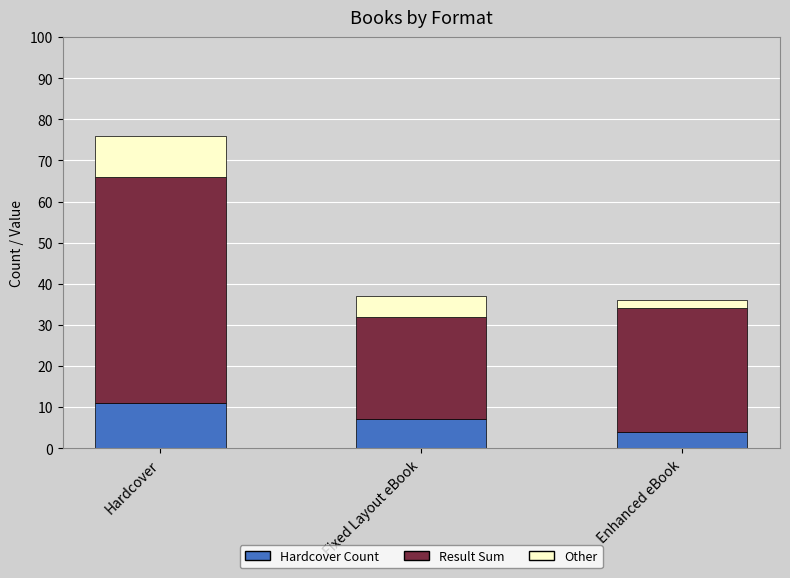

Reading left to right, what are the values for Hardcover Count?

11	7	4